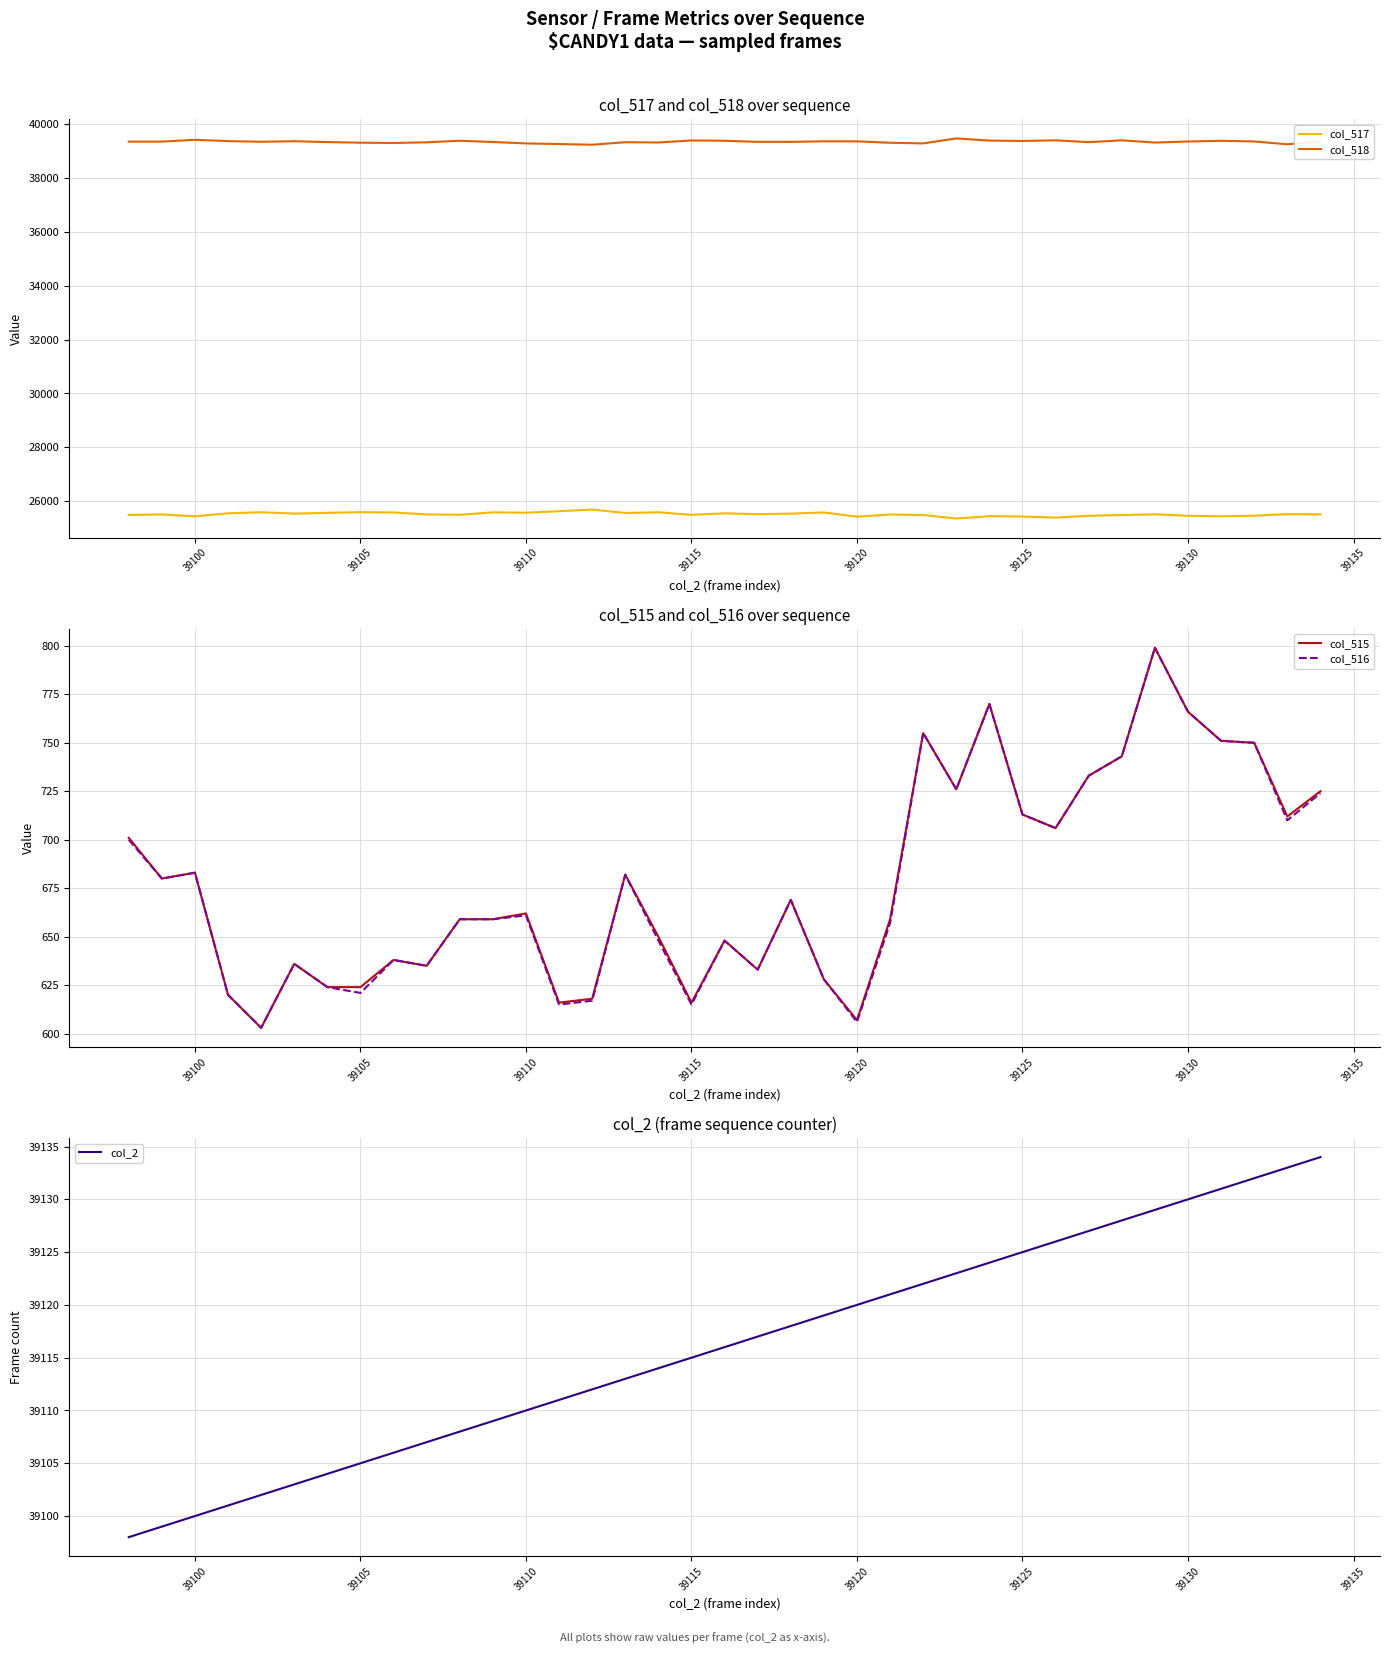

True or false: col_517 and col_518 cross at least once.

False